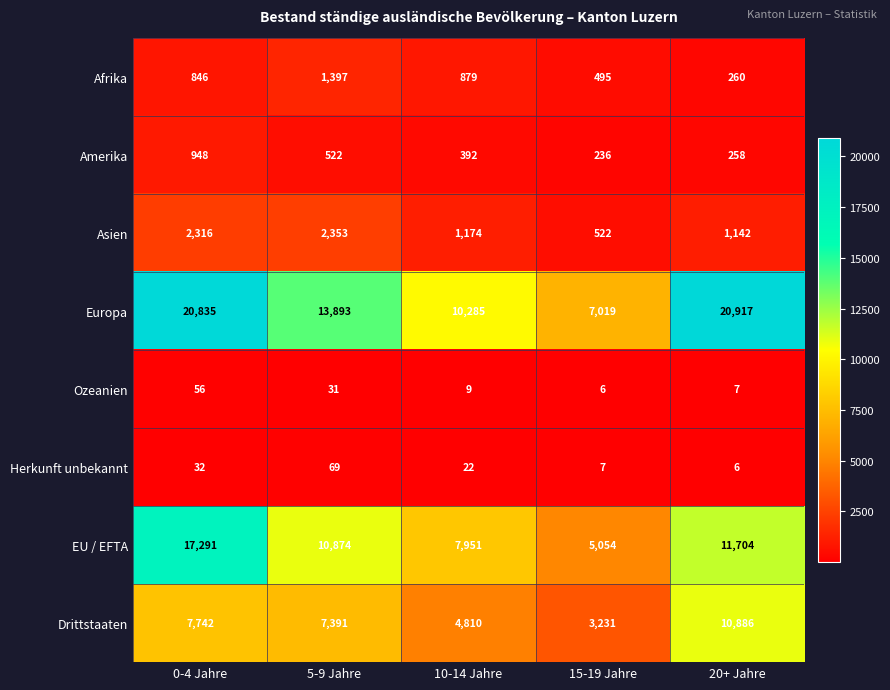

Which series has the largest total across all categories?

Europa